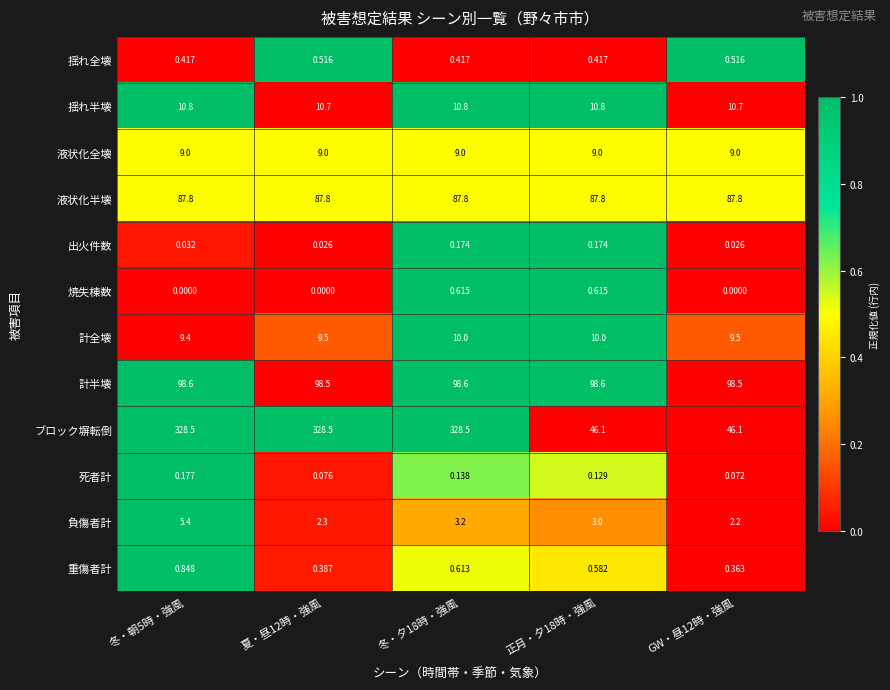

List the series in order of their peak value, lowest first.

出火件数, 死者計, 揺れ全壊, 焼失棟数, 重傷者計, 負傷者計, 液状化全壊, 計全壊, 揺れ半壊, 液状化半壊, 計半壊, ブロック塀転倒